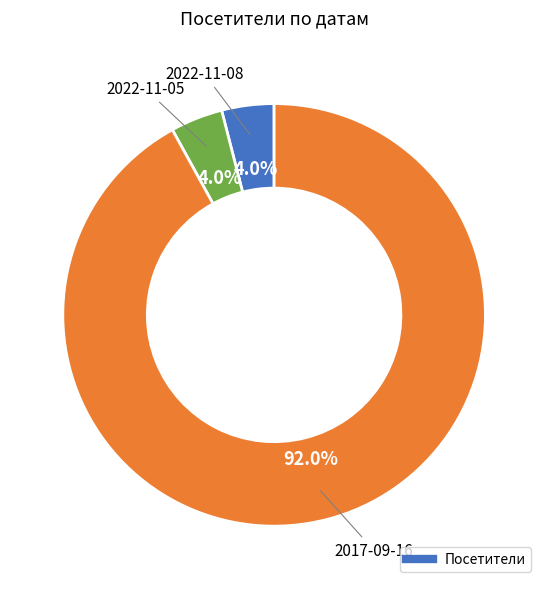

Is there a majority slice in this chart?

Yes